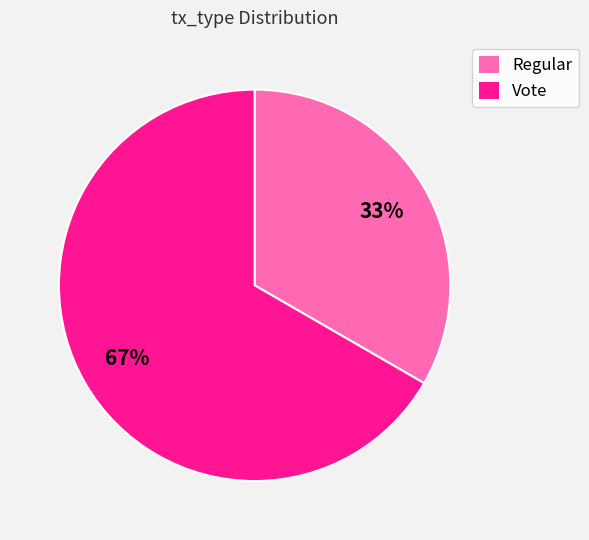

Which slice is the smallest?

Regular